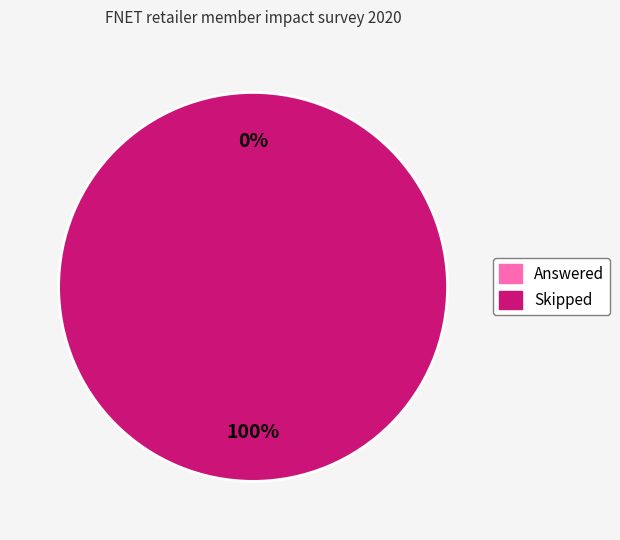

Rank the categories by value from lowest to highest.

Answered, Skipped